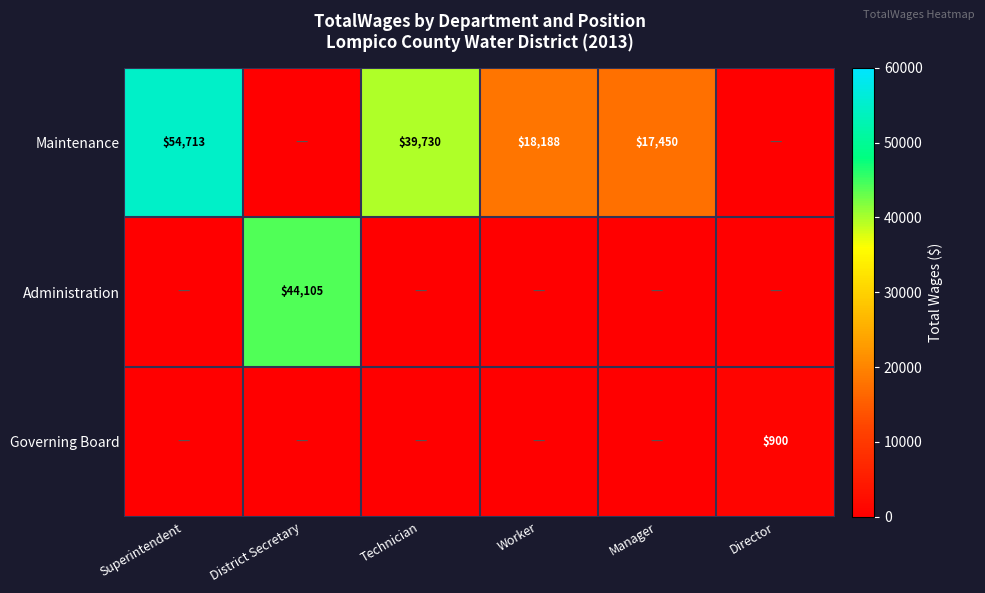

At how many categories does at least one series exceed 41174?

2